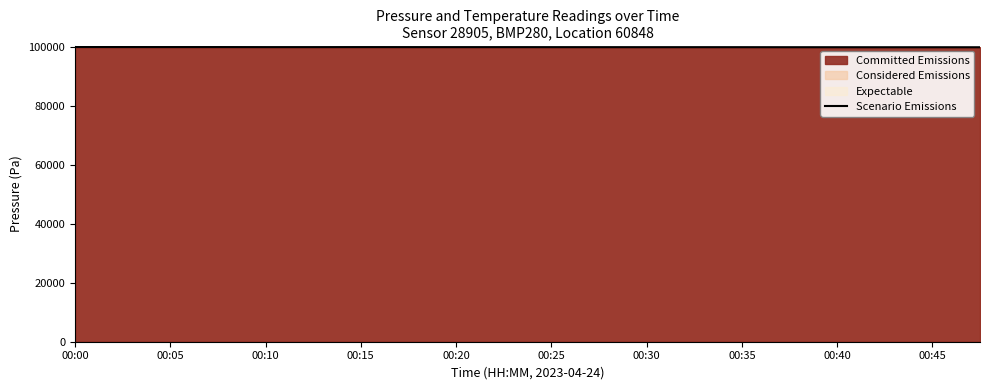

What is the sum of the values at 00:00 and 00:35?

199842.6